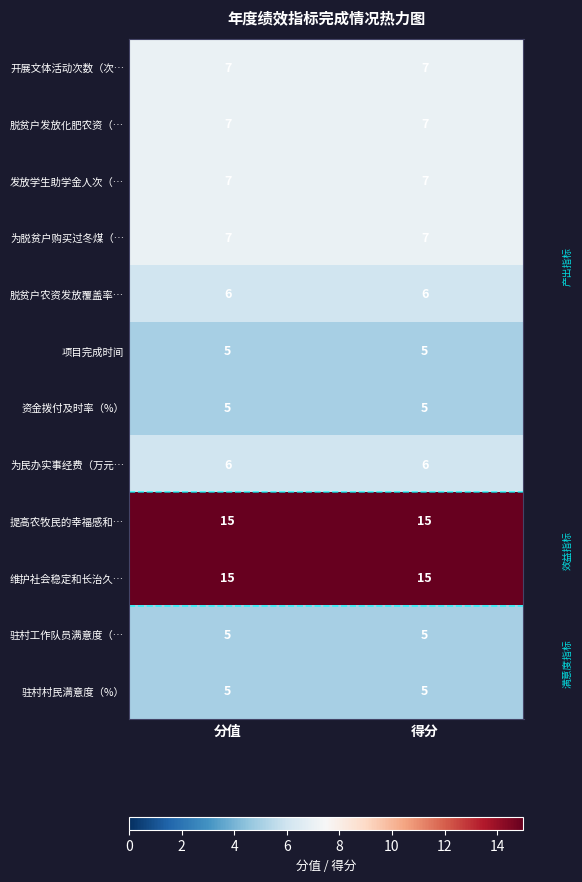

What is the spread (max minus min) of values at 得分?

10